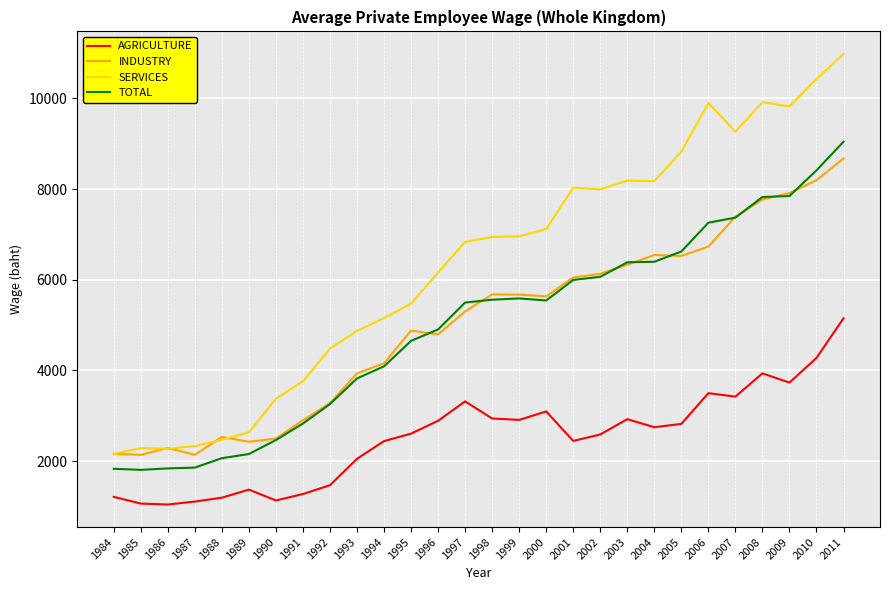

What is the maximum value for TOTAL?

9043.8